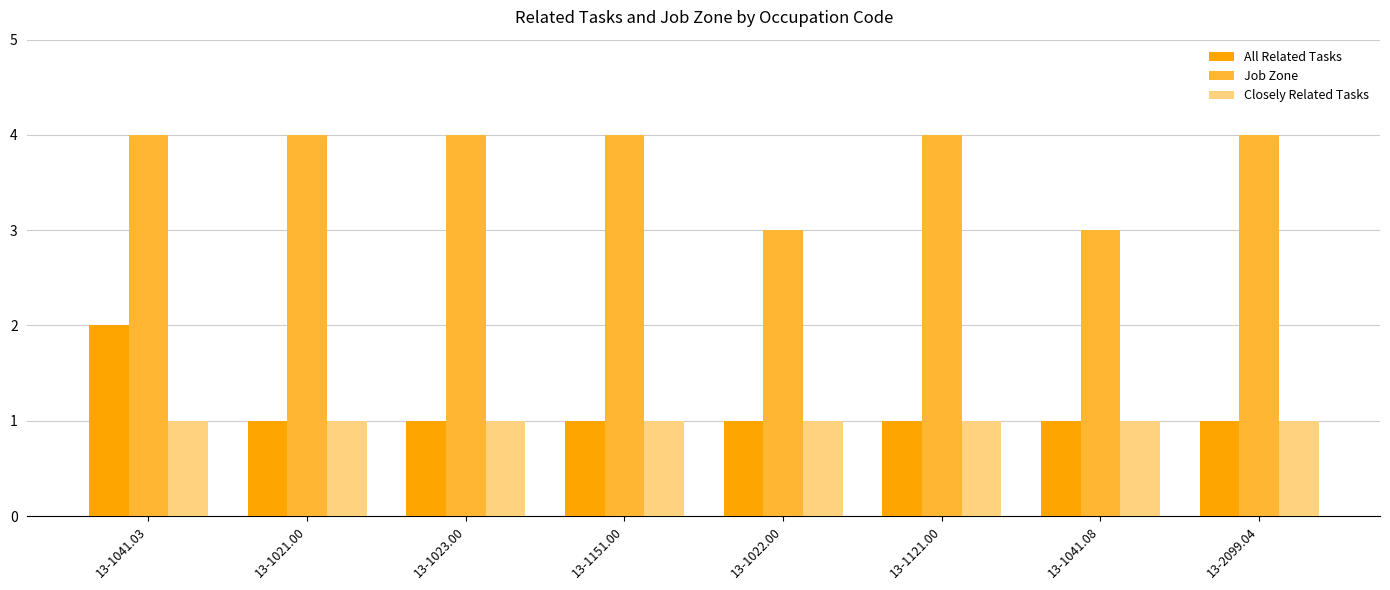

What is the difference between the All Related Tasks values at 13-1041.03 and 13-1151.00?

1